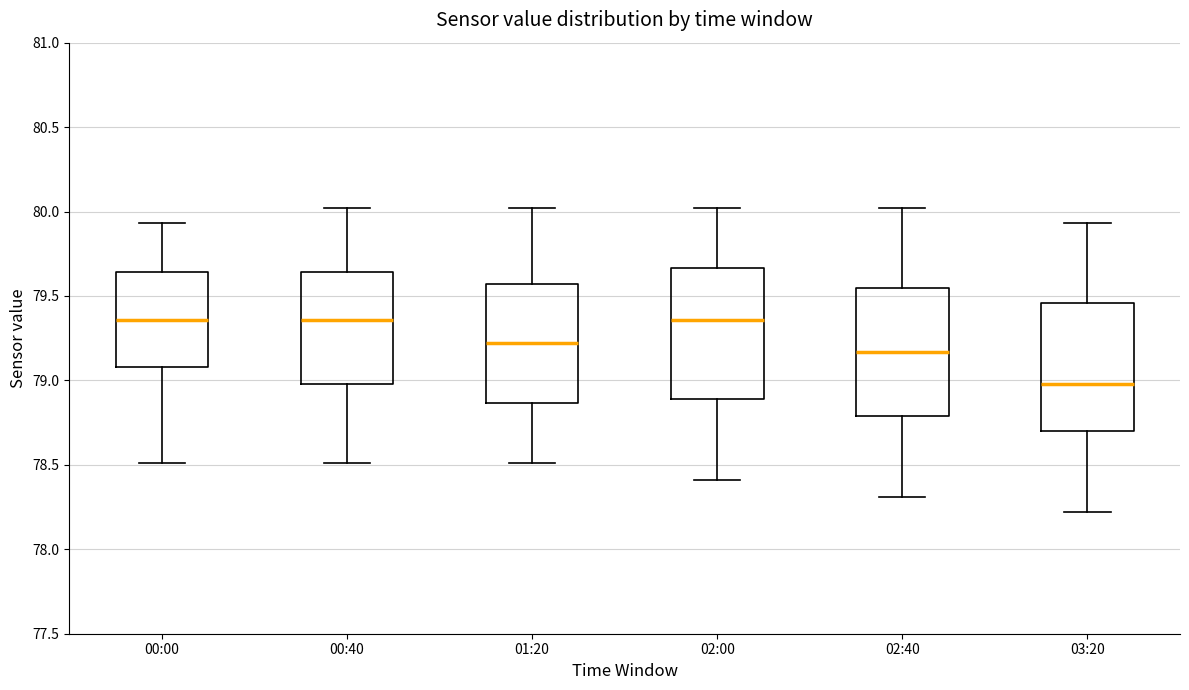

Reading left to right, read every box against the y-axis: the position of its median line, the range the box covers, and the ends of its whiskers. The values are not printed on the chart, so give them approximately, as read against the axis.

00:00: median 79.35, box 79.10 to 79.65, whiskers 78.50 to 79.95
00:40: median 79.35, box 79.00 to 79.65, whiskers 78.50 to 80.00
01:20: median 79.20, box 78.85 to 79.55, whiskers 78.50 to 80.00
02:00: median 79.35, box 78.90 to 79.65, whiskers 78.40 to 80.00
02:40: median 79.15, box 78.80 to 79.55, whiskers 78.30 to 80.00
03:20: median 79.00, box 78.70 to 79.45, whiskers 78.20 to 79.95